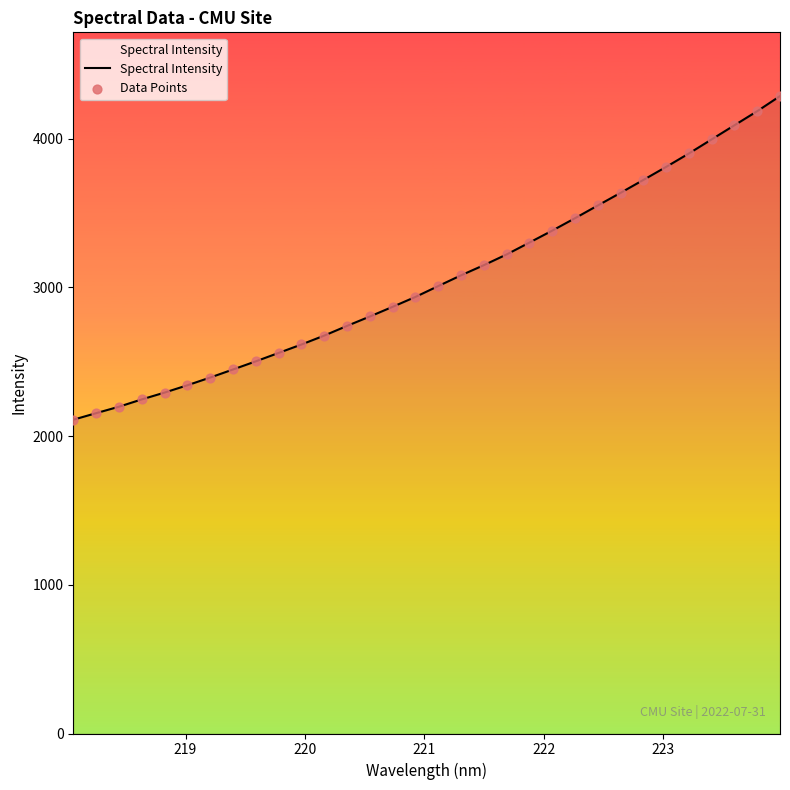

What is the greatest value displayed?

4287.4